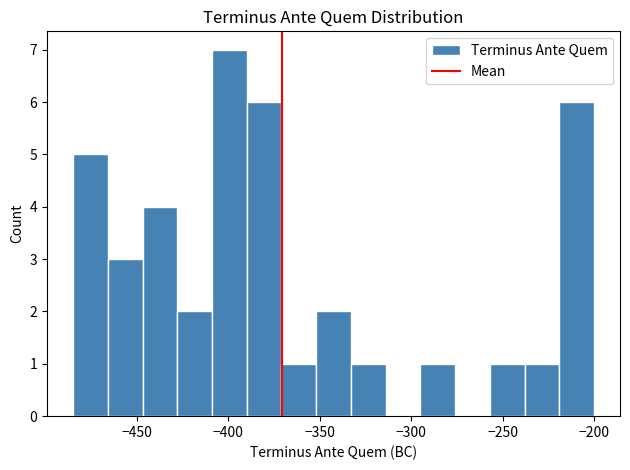

Read against the x-axis, roughly where is the centre of the tallest bar?

-400